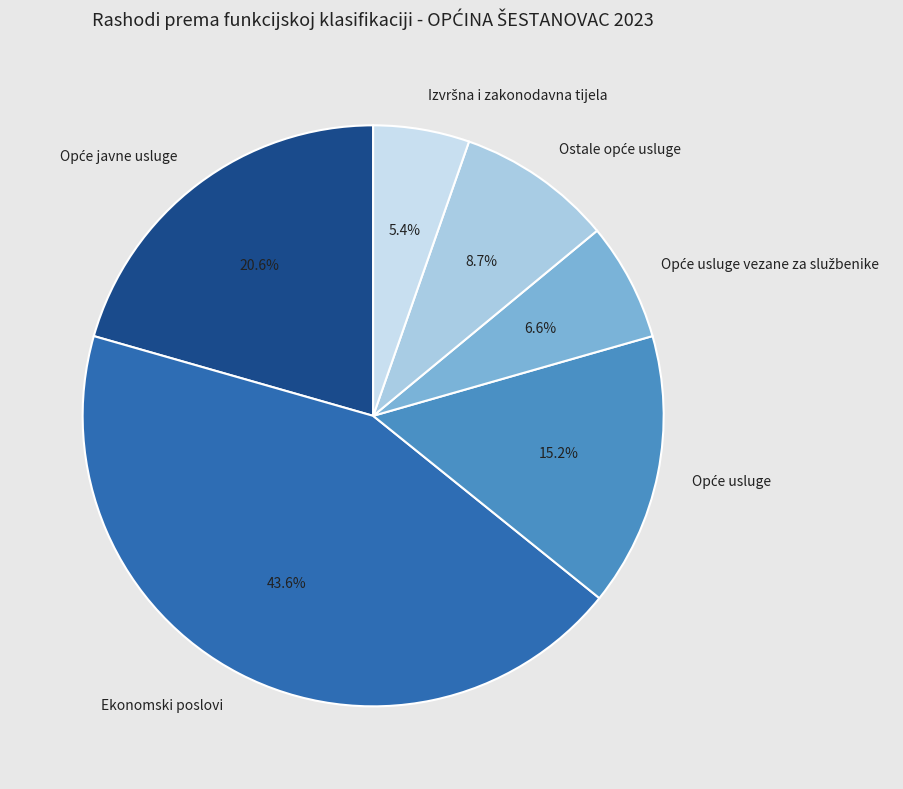

Count the number of slices in the pie.

6